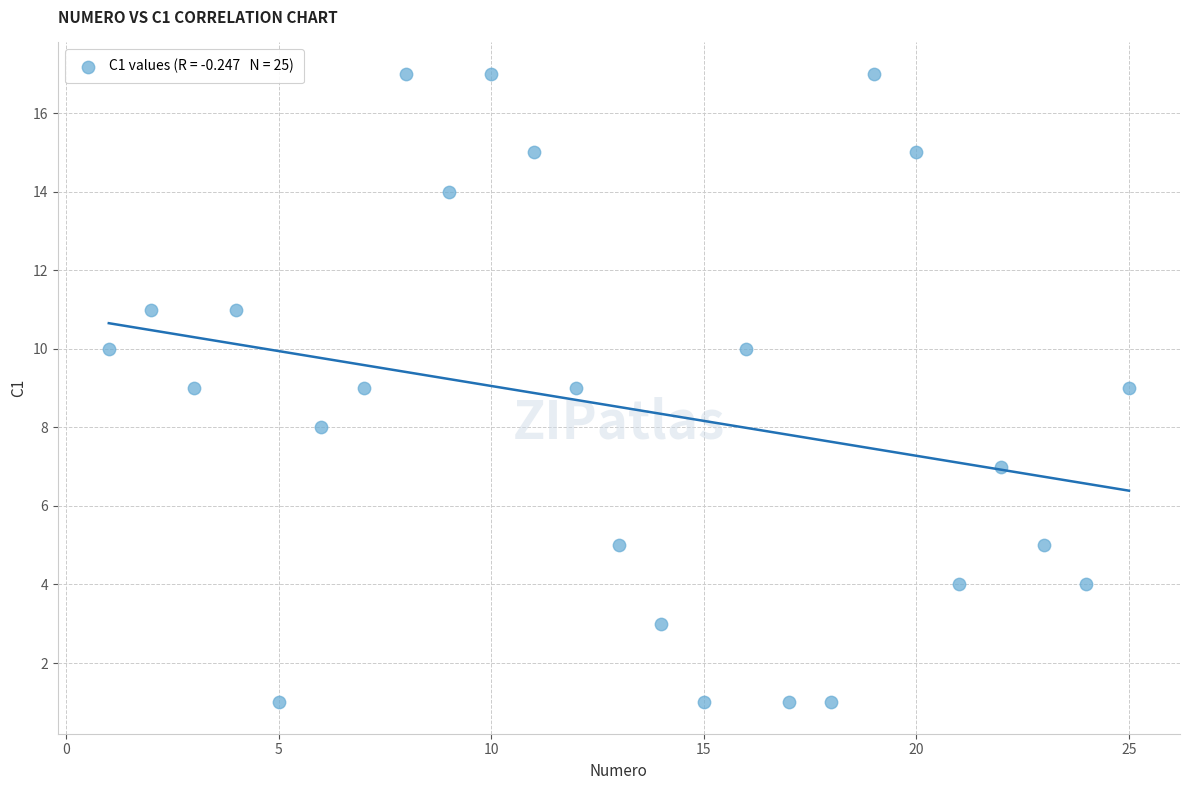

What is the range of Y values (max minus min)?

16